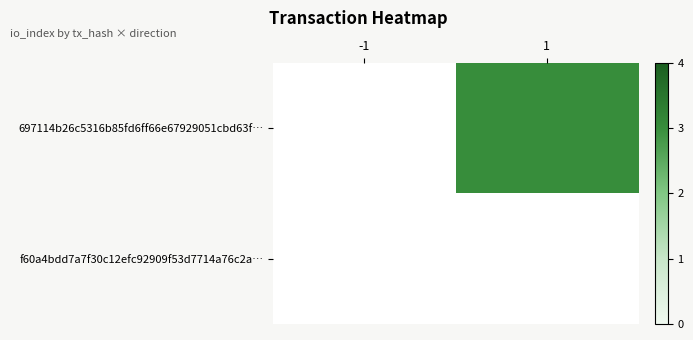

Which series has the widest spread of values?

697114b26c5316b85fd6ff66e67929051cbd63f…